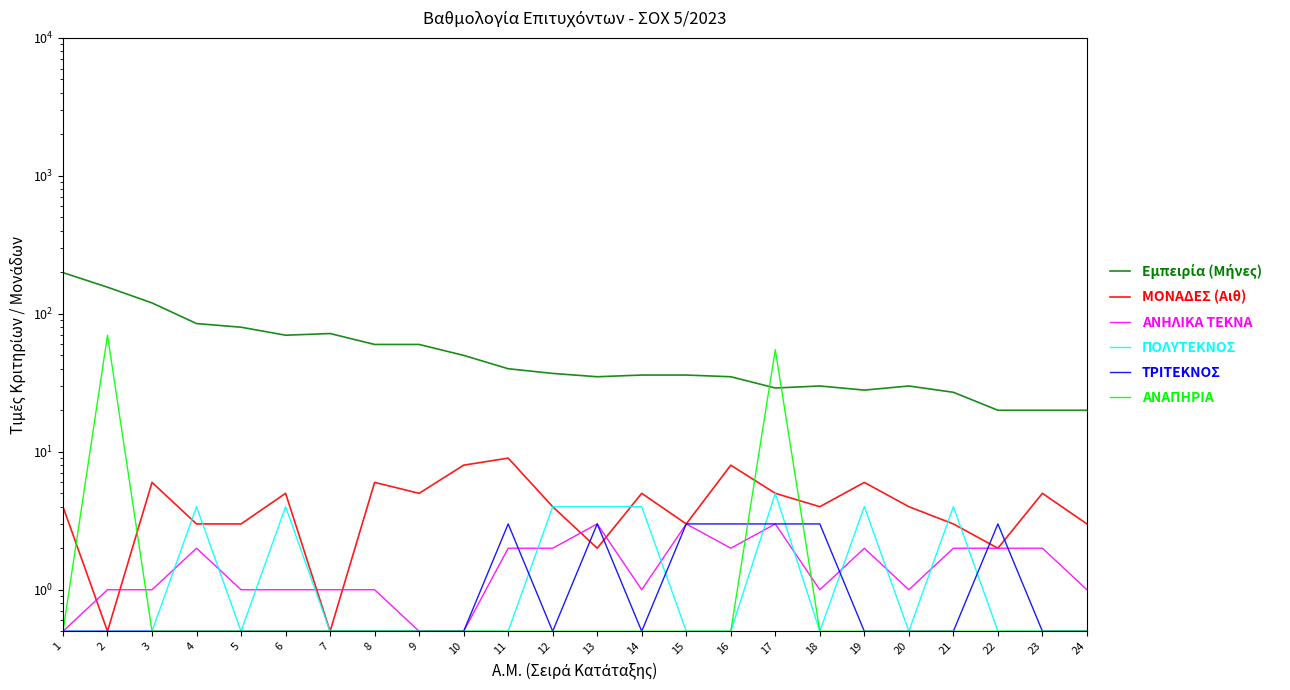

At how many categories does at least one series exceed 192?

1